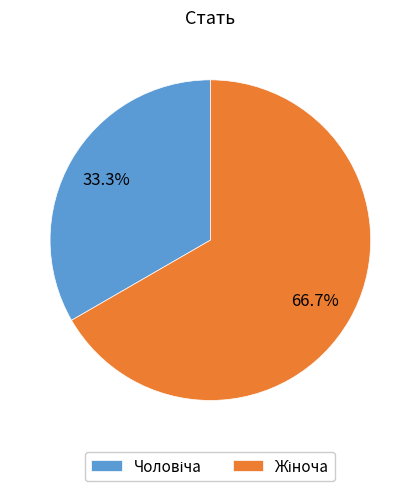

Does any single category account for the majority?

Yes